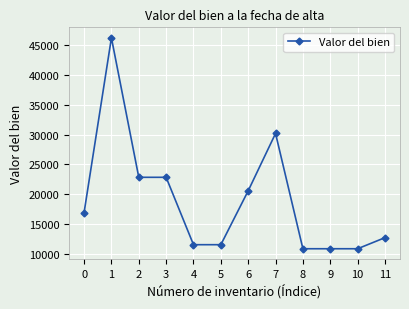

What is the sum of all values?

227613.0